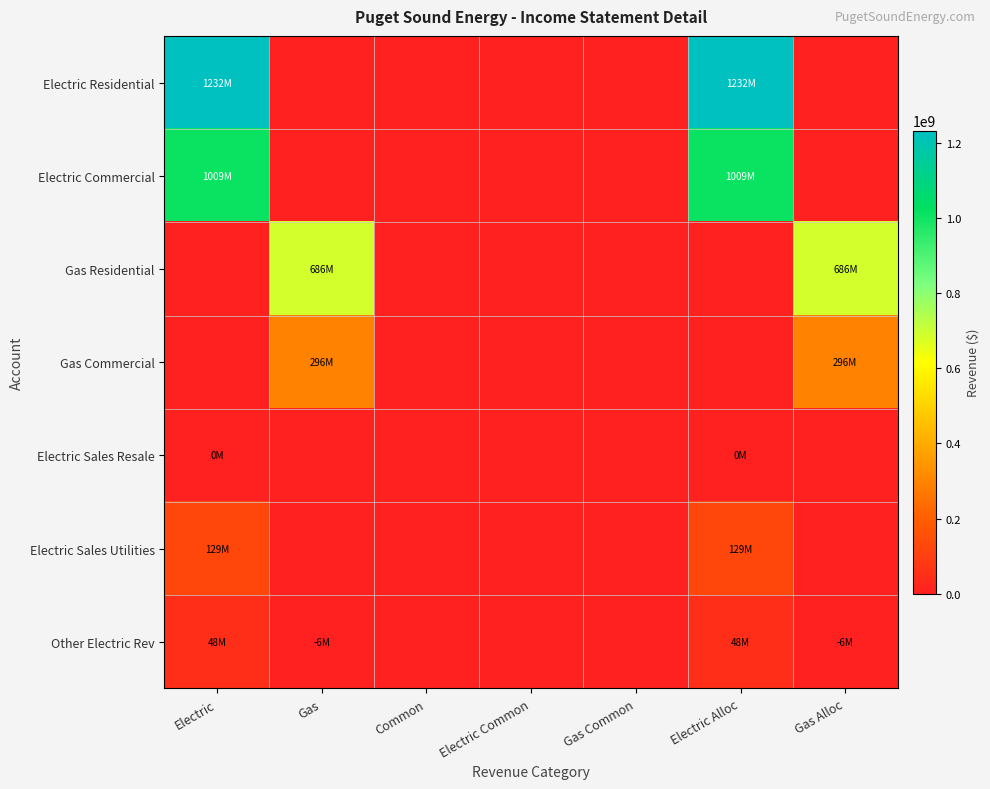

Which series has the largest total across all categories?

Electric Residential